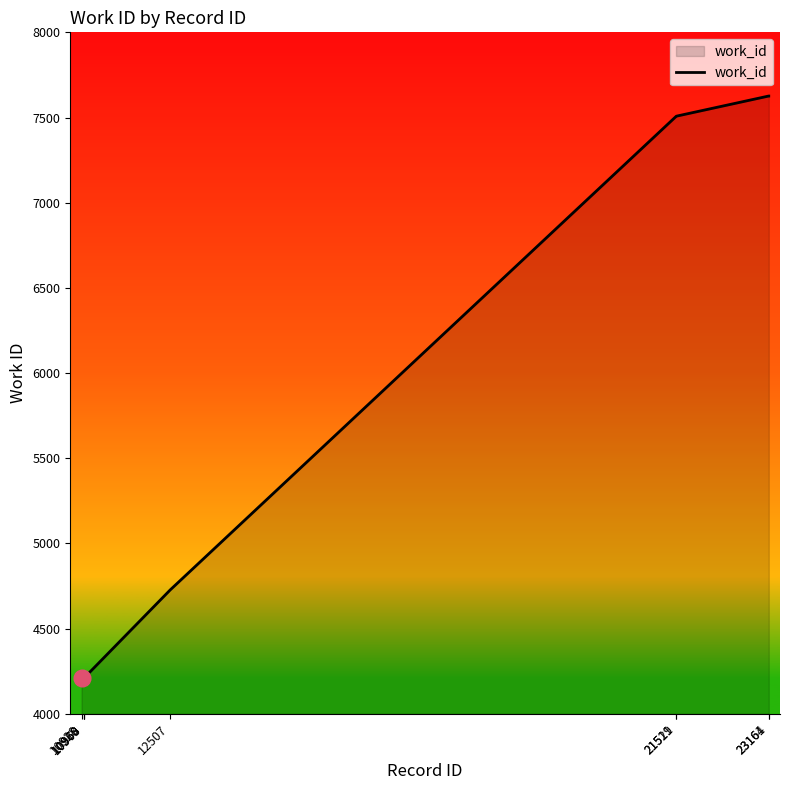

What is the difference between the maximum and minimum values?

3417